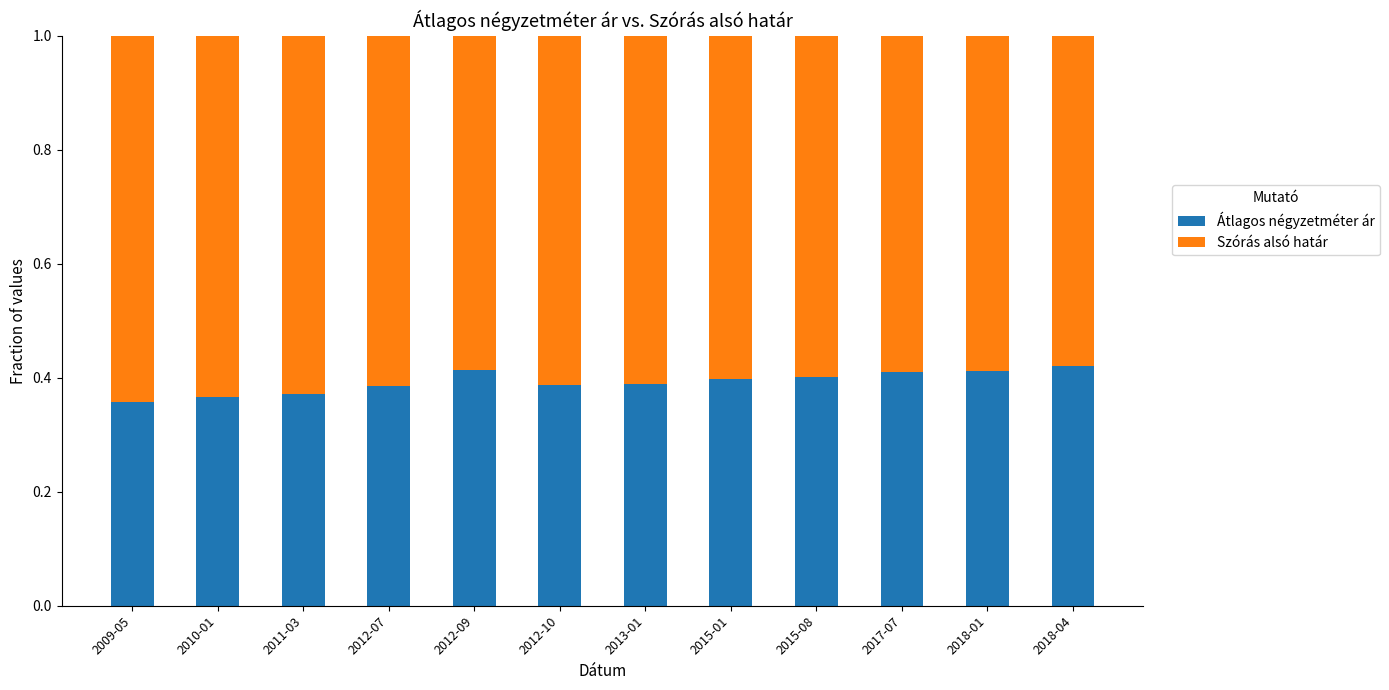

Count the Átlagos négyzetméter ár values in the range 0 to 1.

12